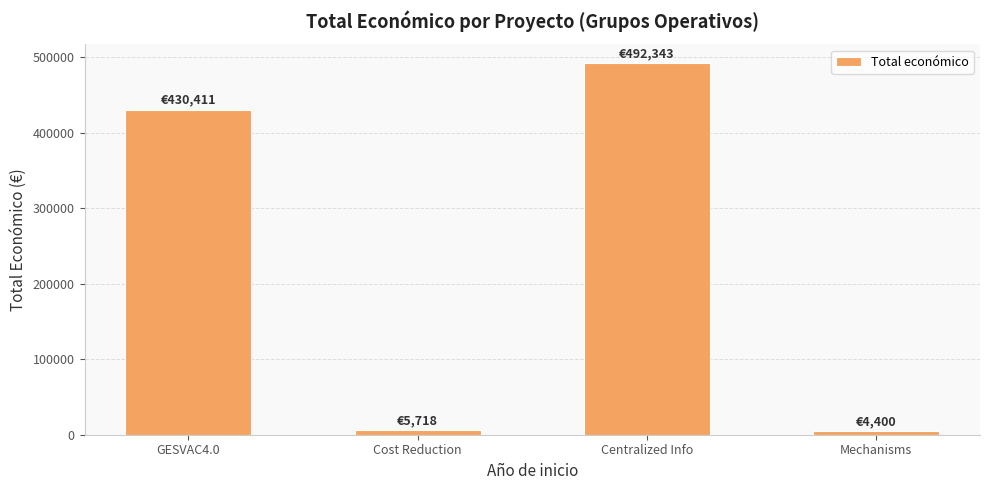

Between GESVAC4.0 and Centralized Info, which is larger?

Centralized Info